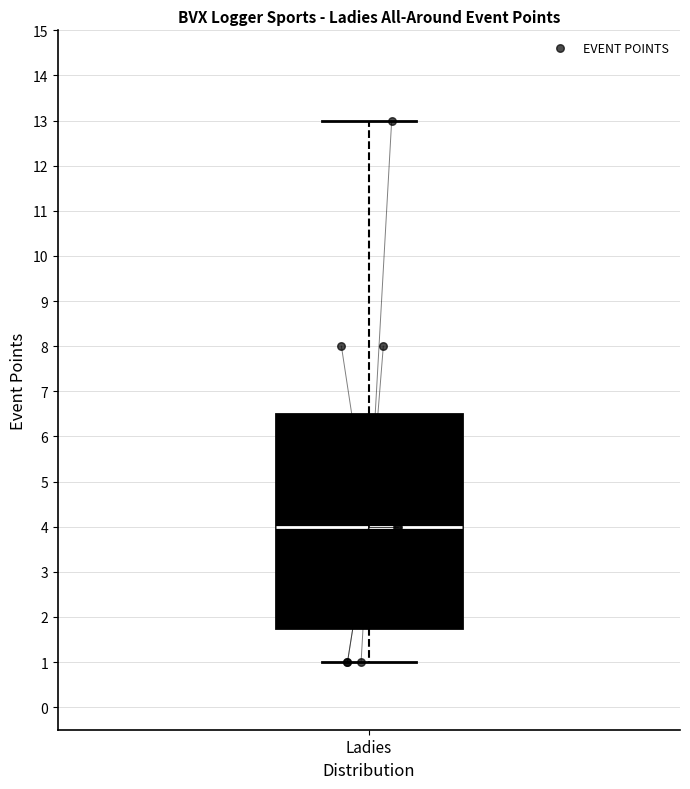

Read this box plot against the y-axis: the position of the median line, the range covered by the box, and the ends of both whiskers. The values are not printed on the chart, so give them approximately, as read against the axis.

median 4.0, box 1.8 to 6.5, whiskers 1.0 to 13.0